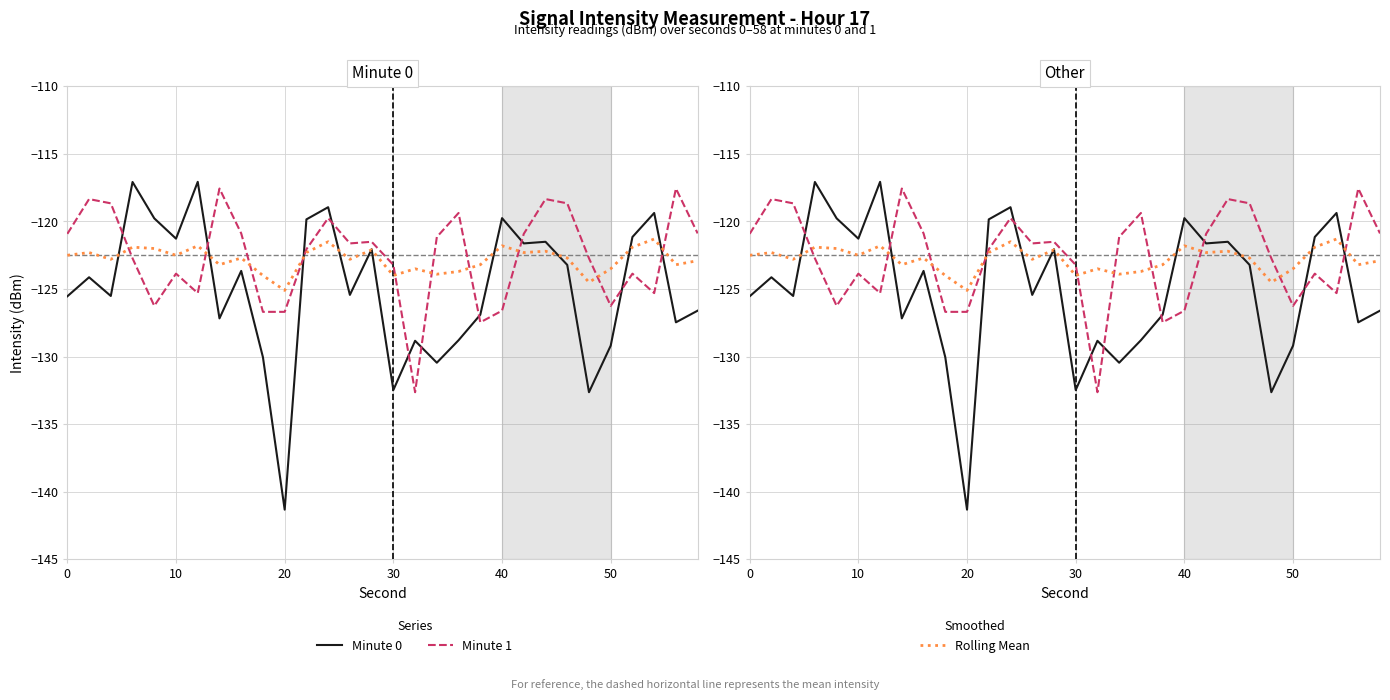

The Rolling Mean series shows -31.6 at 20. True or false?

False